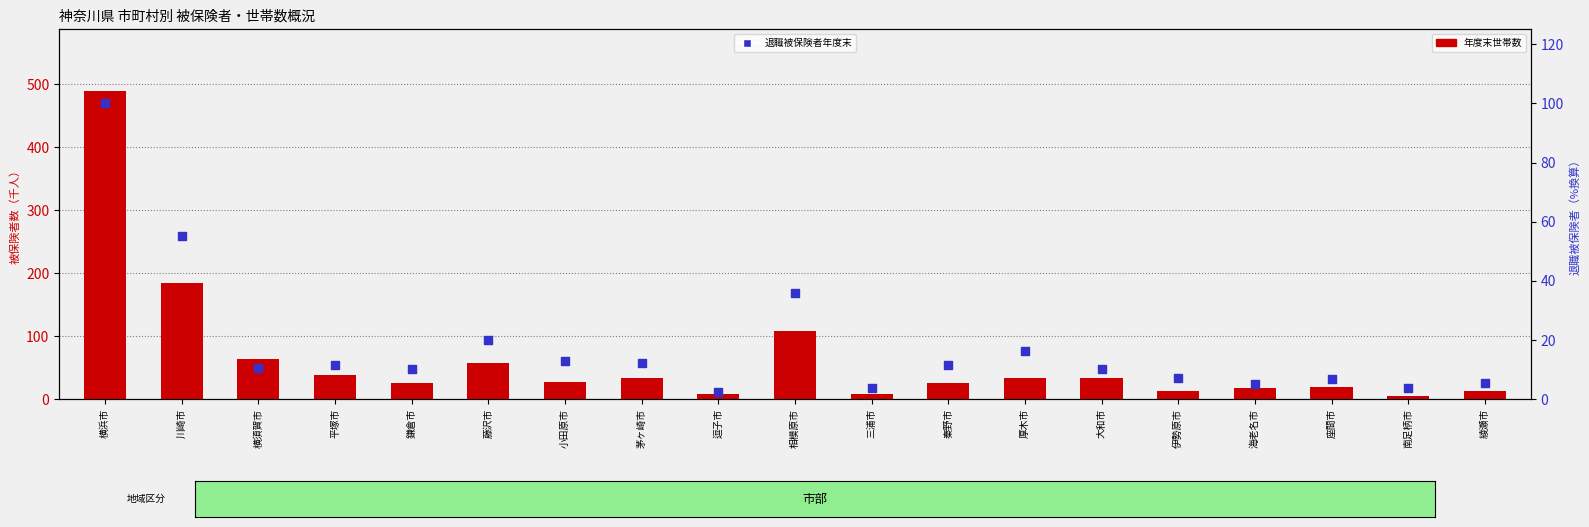

What is the total value across all series at 平塚市?

49.9